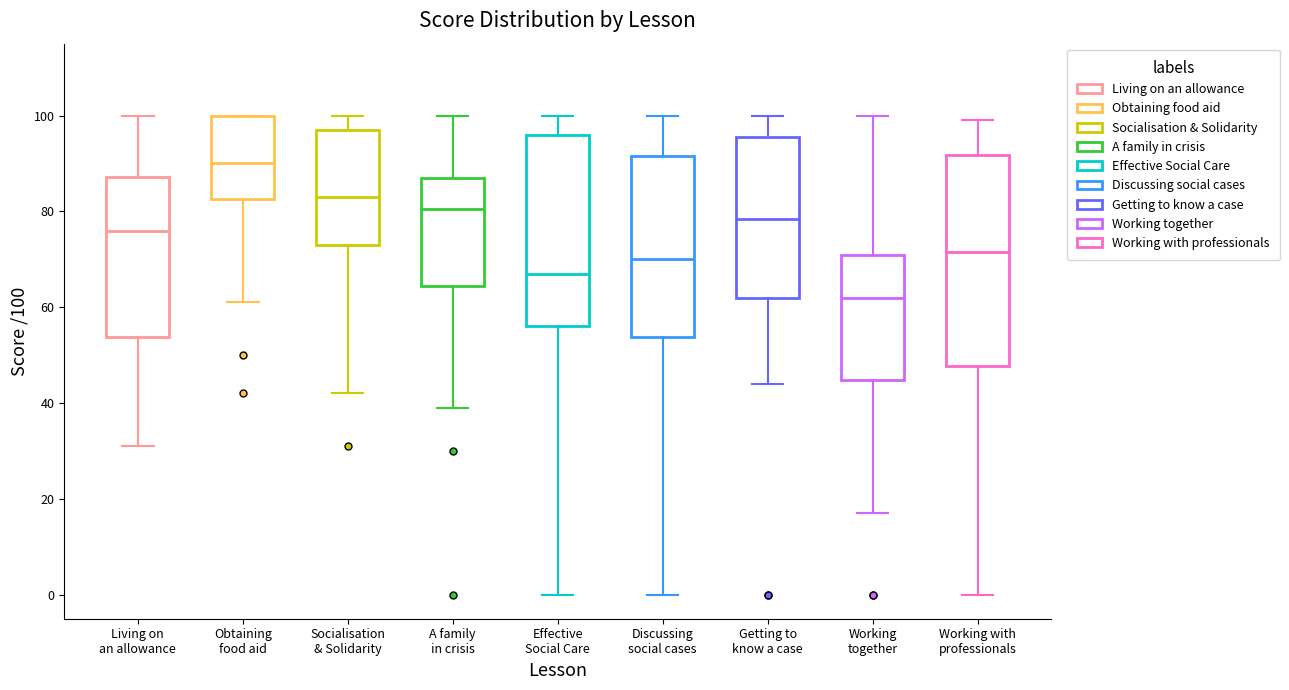

Reading left to right, transcribe this box plot: for each box, give where its median line is, the range the box spans, and where its two whiskers end, as read against the y-axis. The values are not printed on the chart, so give them approximately, as read against the axis.

Living on an allowance: median 76, box 54 to 88, whiskers 32 to 100
Obtaining food aid: median 90, box 82 to 100, whiskers 62 to 100
Socialisation & Solidarity: median 84, box 74 to 98, whiskers 42 to 100
A family in crisis: median 80, box 64 to 88, whiskers 40 to 100
Effective Social Care: median 68, box 56 to 96, whiskers 0 to 100
Discussing social cases: median 70, box 54 to 92, whiskers 0 to 100
Getting to know a case: median 78, box 62 to 96, whiskers 44 to 100
Working together: median 62, box 44 to 72, whiskers 18 to 100
Working with professionals: median 72, box 48 to 92, whiskers 0 to 100